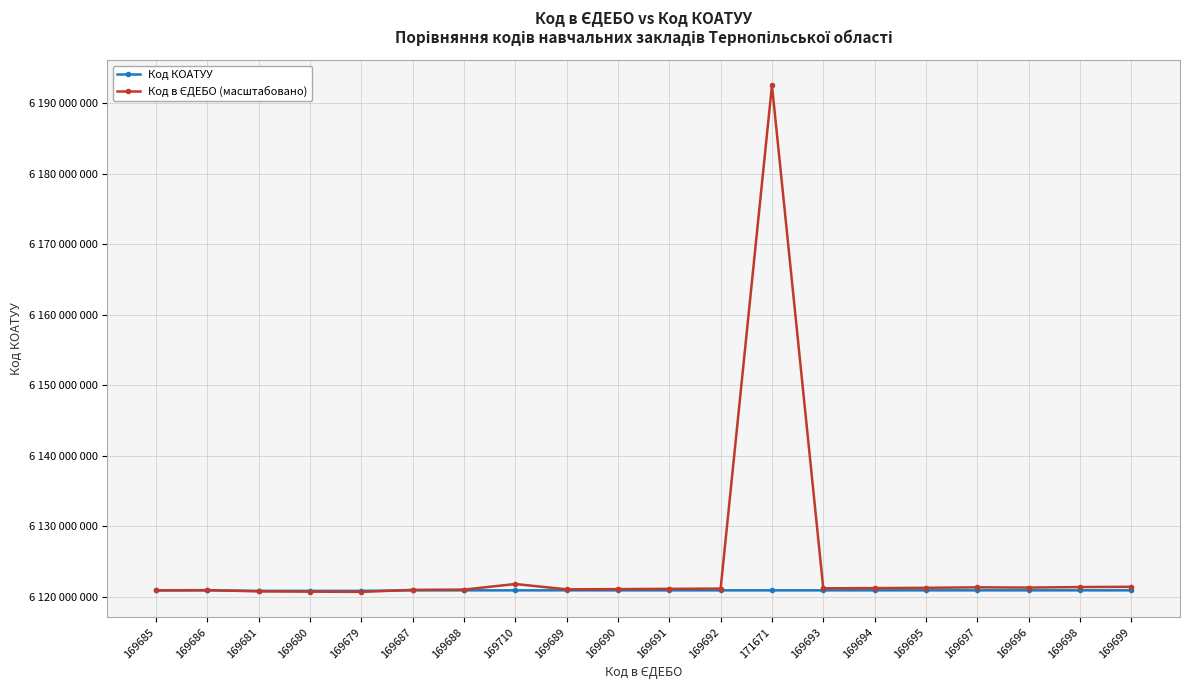

Does the chart have visible grid lines?

Yes